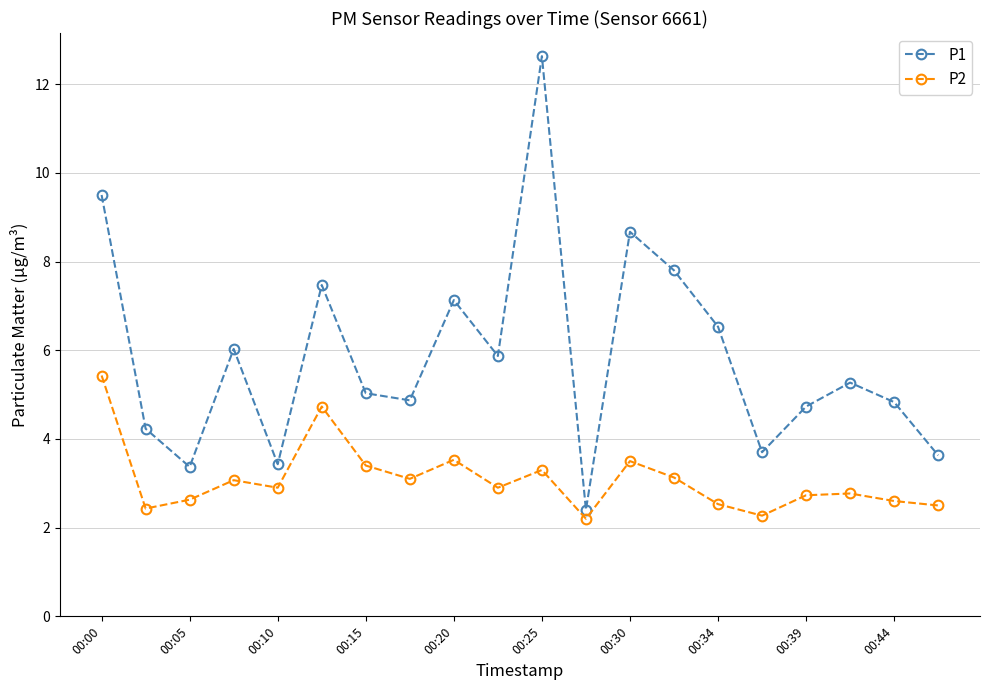

What is the value of the P2 point at the 11th from the left?

3.3